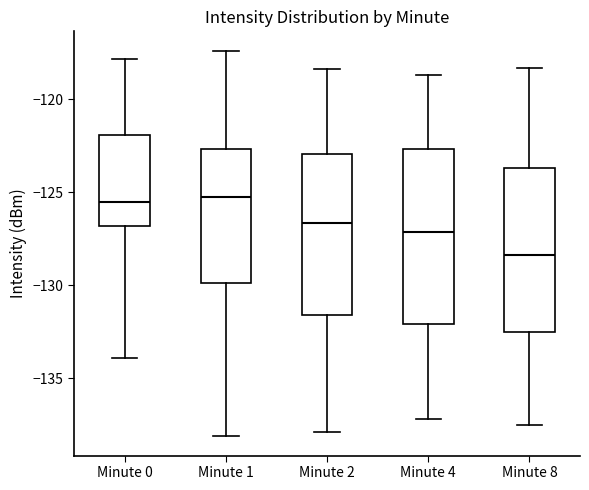

Reading left to right, read every box against the y-axis: the position of its median line, the range the box covers, and the ends of its whiskers. The values are not printed on the chart, so give them approximately, as read against the axis.

Minute 0: median -125.5, box -127.0 to -122.0, whiskers -134.0 to -118.0
Minute 1: median -125.0, box -130.0 to -122.5, whiskers -138.0 to -117.5
Minute 2: median -126.5, box -131.5 to -123.0, whiskers -138.0 to -118.5
Minute 4: median -127.0, box -132.0 to -122.5, whiskers -137.0 to -118.5
Minute 8: median -128.5, box -132.5 to -123.5, whiskers -137.5 to -118.5